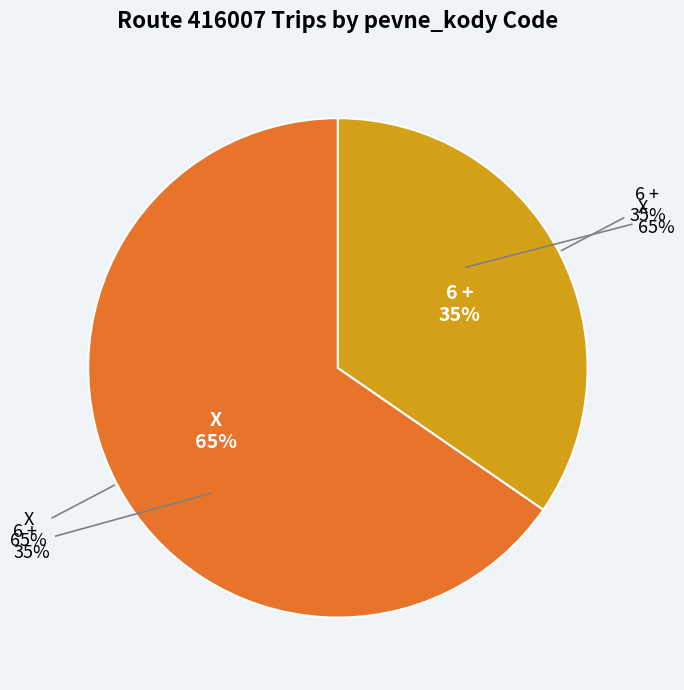

Which category accounts for the majority?

X